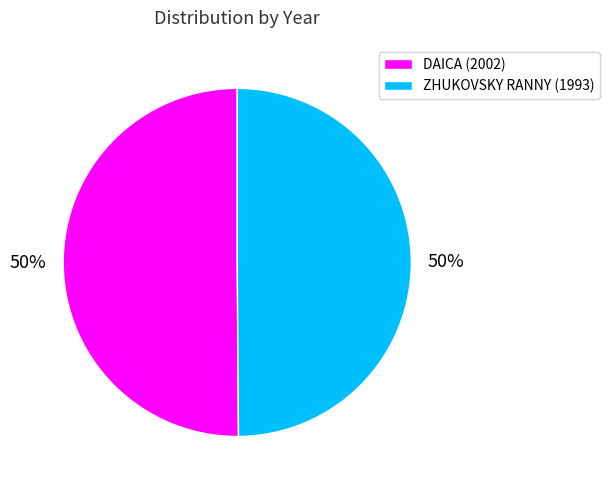

Combined, do DAICA (2002) and ZHUKOVSKY RANNY (1993) account for over 50%?

Yes